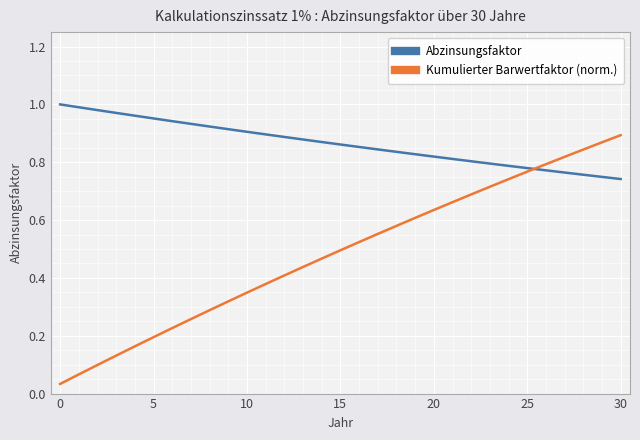

Which series has the largest total across all categories?

Abzinsungsfaktor